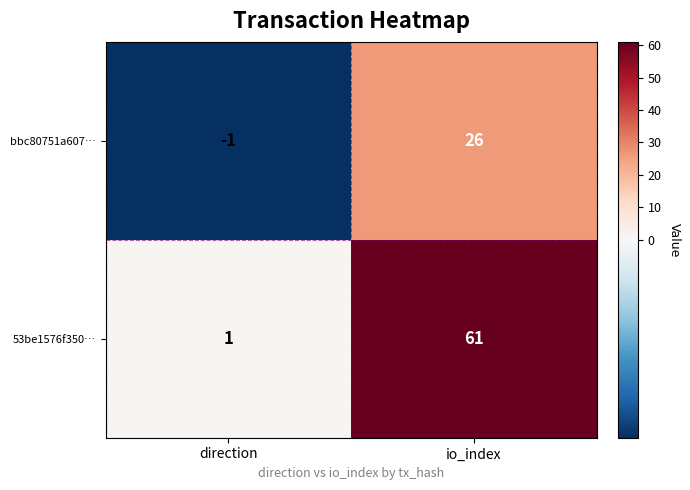

Which label corresponds to the largest value in the chart?

io_index